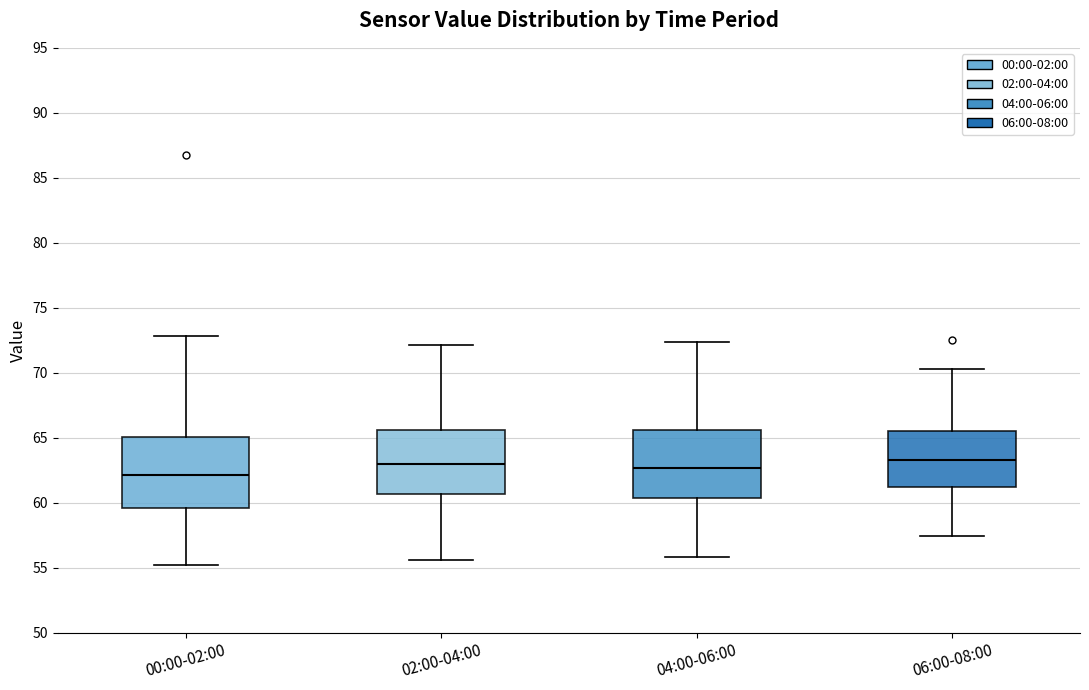

Reading left to right, read every box against the y-axis: the position of its median line, the range the box covers, and the ends of its whiskers. The values are not printed on the chart, so give them approximately, as read against the axis.

00:00-02:00: median 62.0, box 59.5 to 65.0, whiskers 55.0 to 73.0
02:00-04:00: median 63.0, box 60.5 to 65.5, whiskers 55.5 to 72.0
04:00-06:00: median 62.5, box 60.5 to 65.5, whiskers 56.0 to 72.5
06:00-08:00: median 63.5, box 61.0 to 65.5, whiskers 57.5 to 70.5